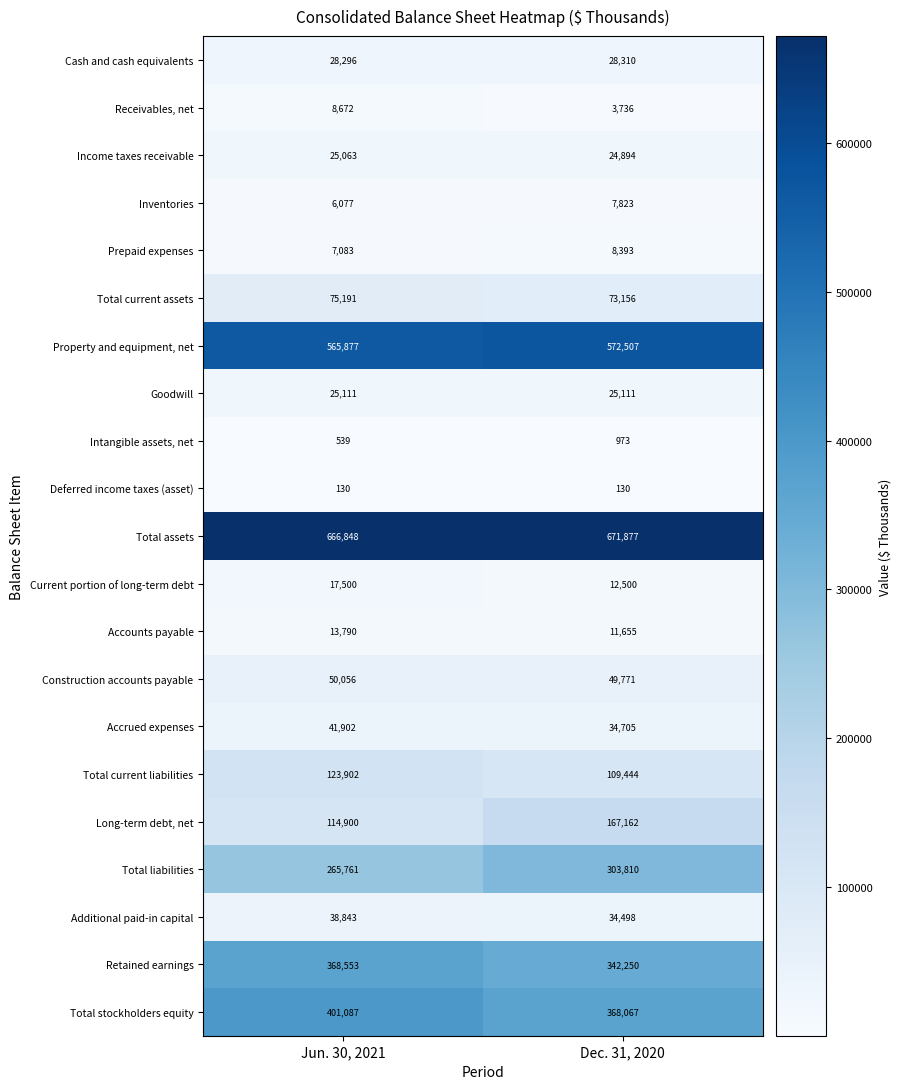

At how many categories does at least one series exceed 153947?

2